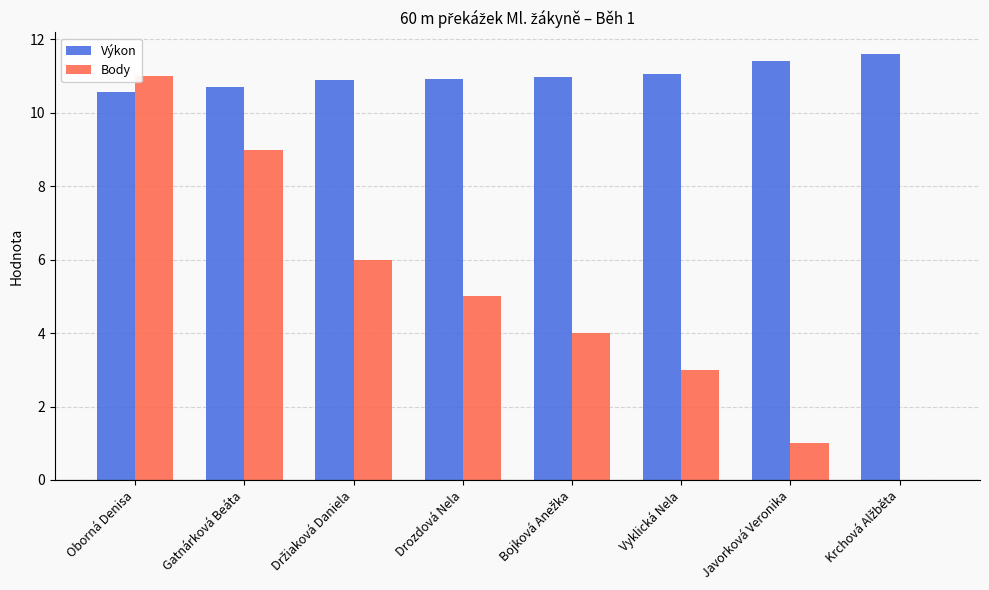

How many distinct data groups are displayed?

2